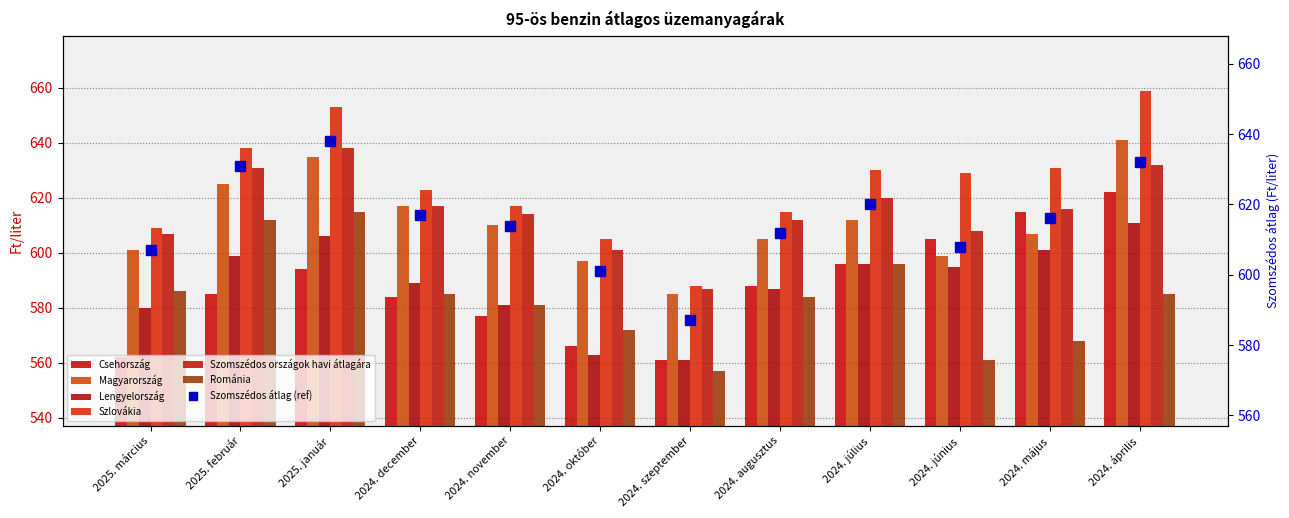

Count the number of categories in the chart.

12